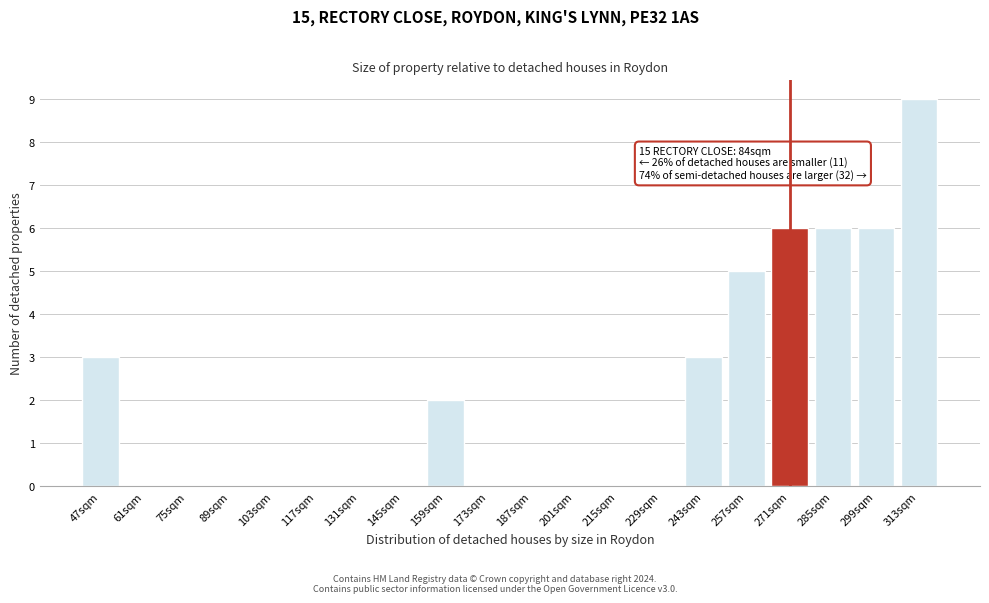

The value at 61sqm is -3. True or false?

False